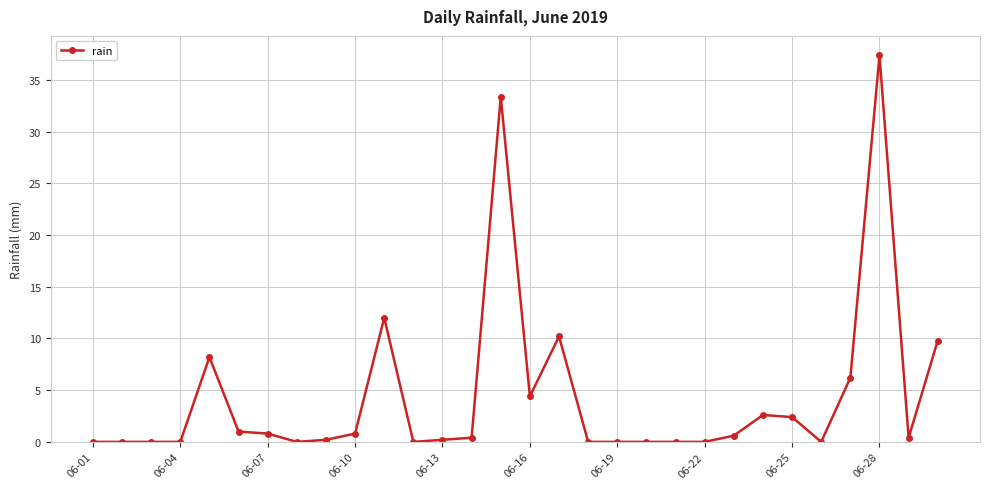

True or false: the data has more than 1 interior local peaks.

True